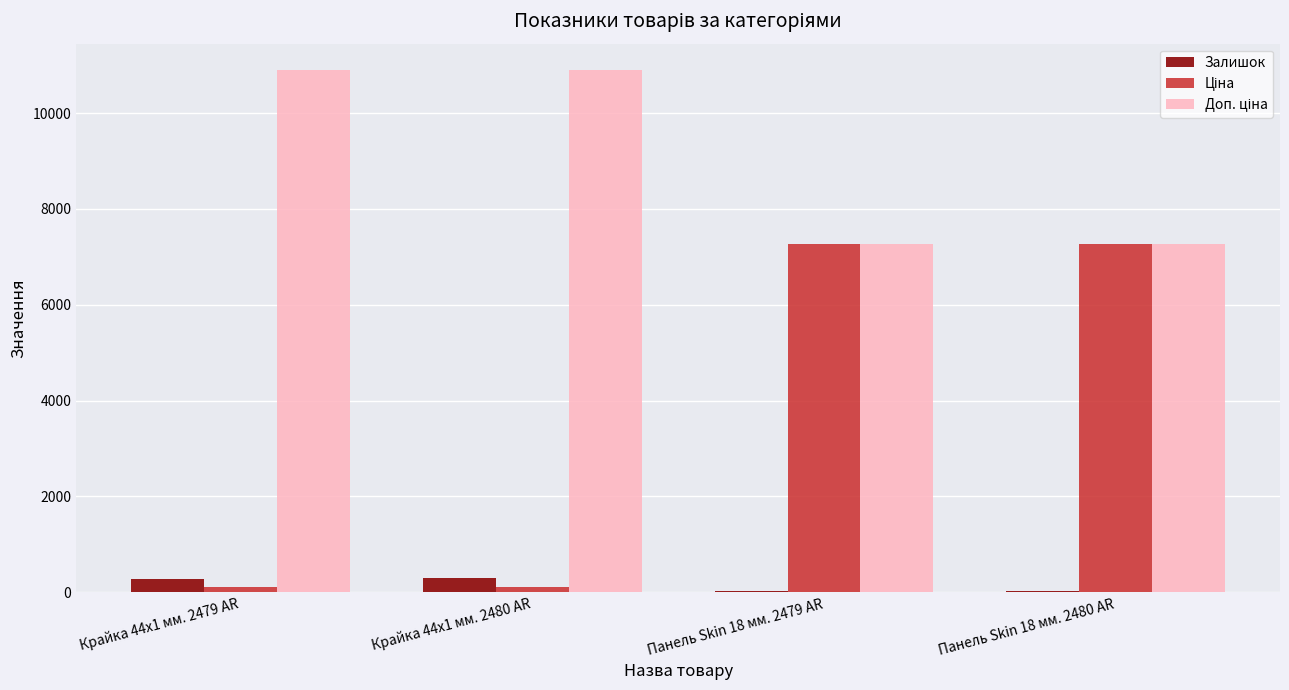

What is the greatest value displayed?

10903.0